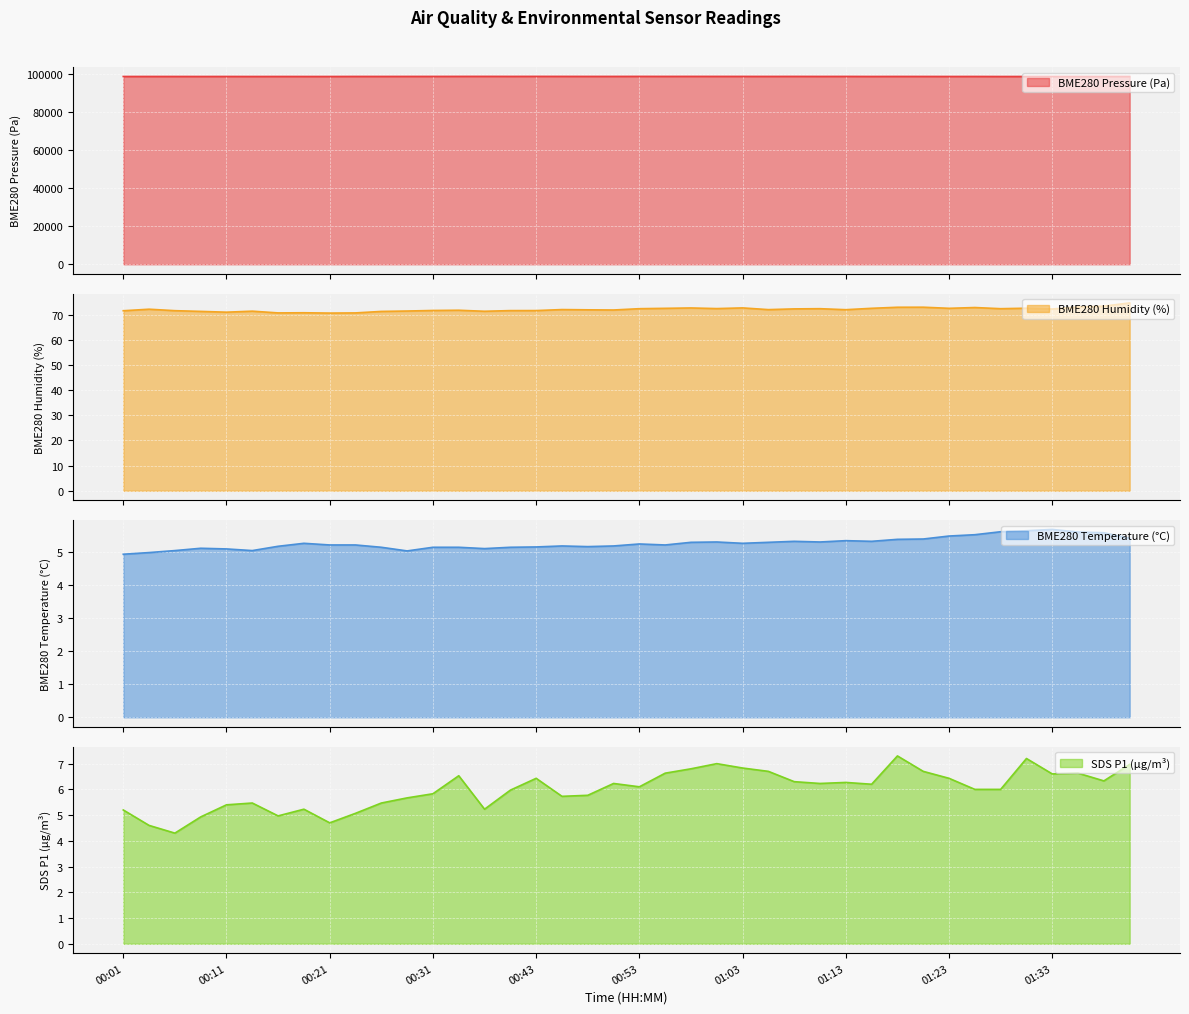

At which category is the sum across all series the highest?

00:36